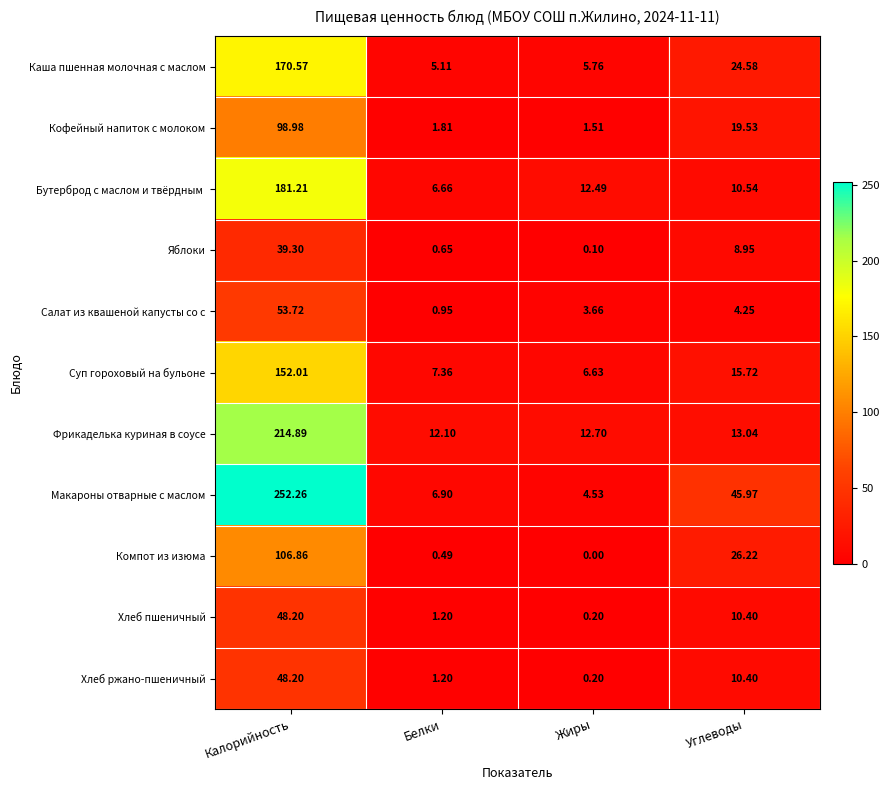

How many distinct data groups are displayed?

11